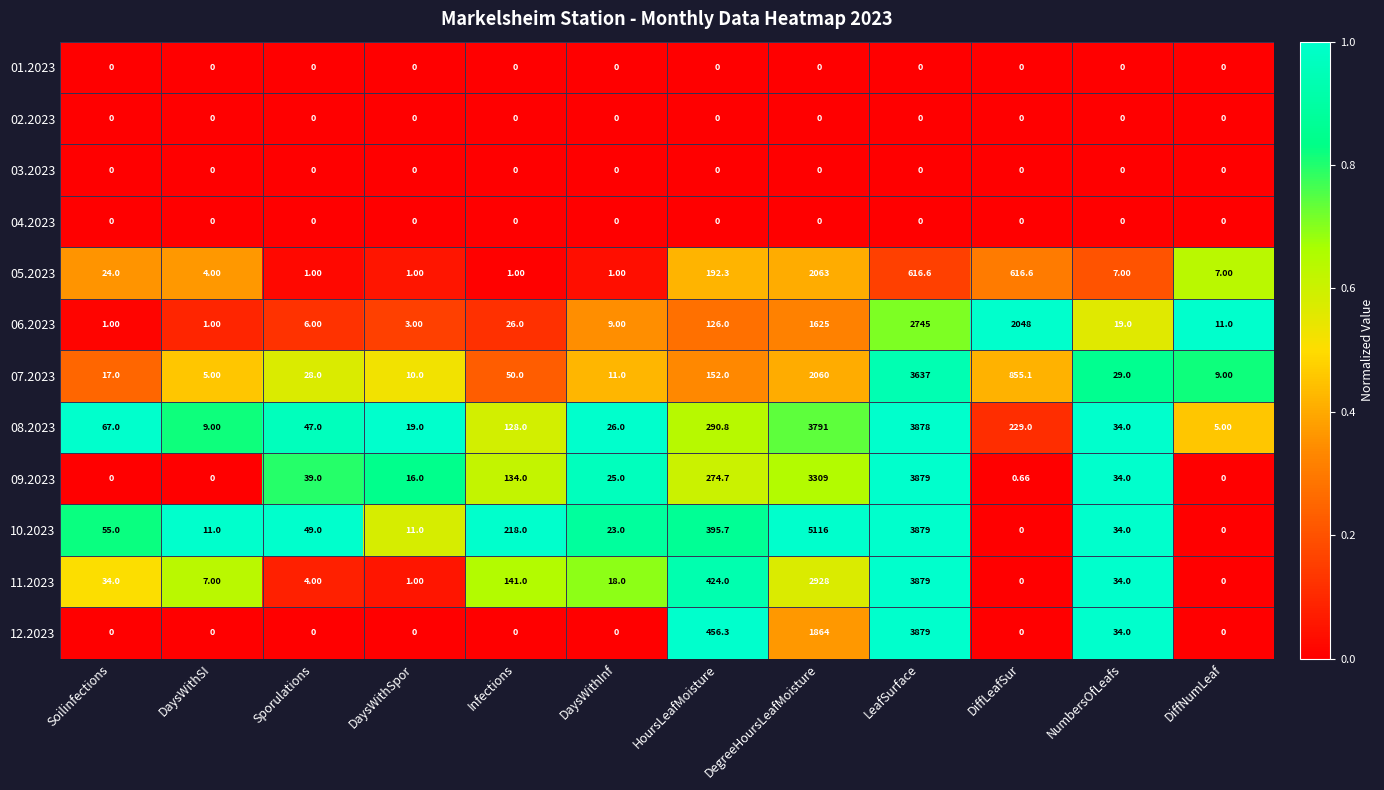

Where is 10.2023 nearest to the value 2558?

LeafSurface